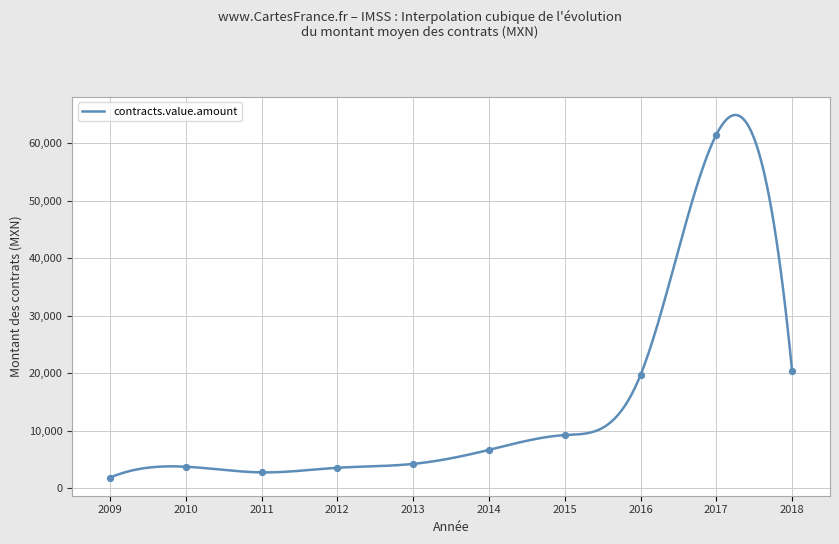

What is the maximum value for contracts.value.amount?

64908.1